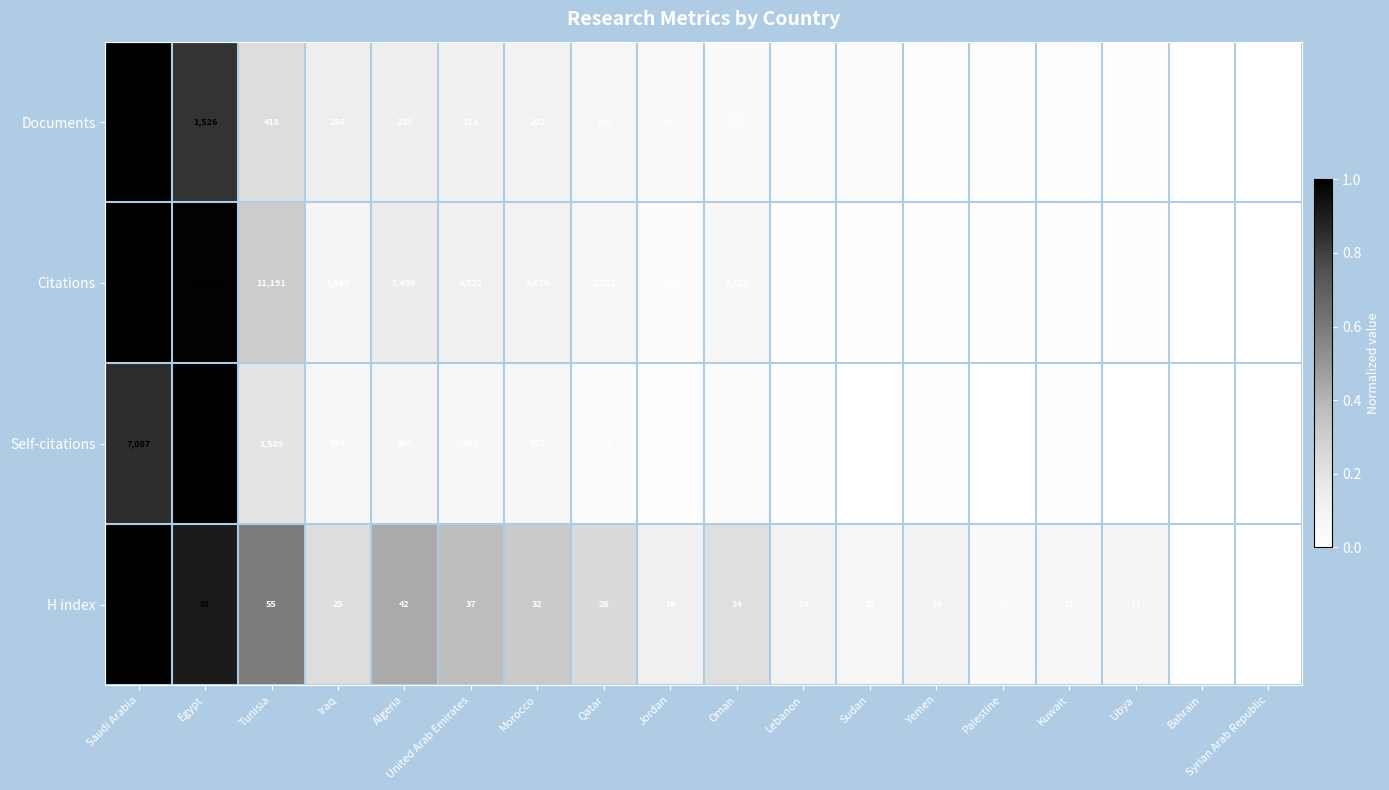

Which category has the highest value across all series?

Saudi Arabia